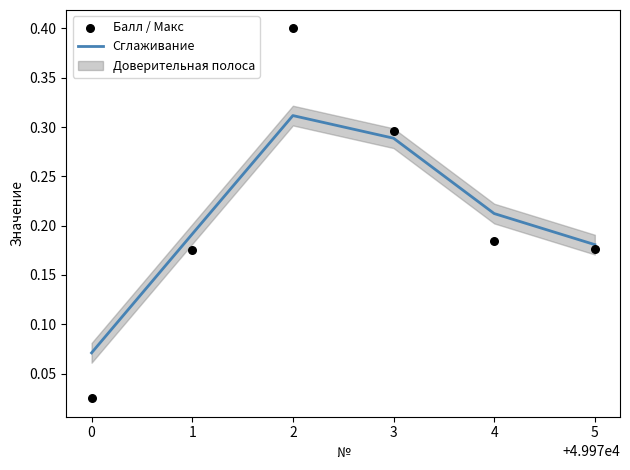

True or false: Сглаживание has a value of 0.4 at 3.

False